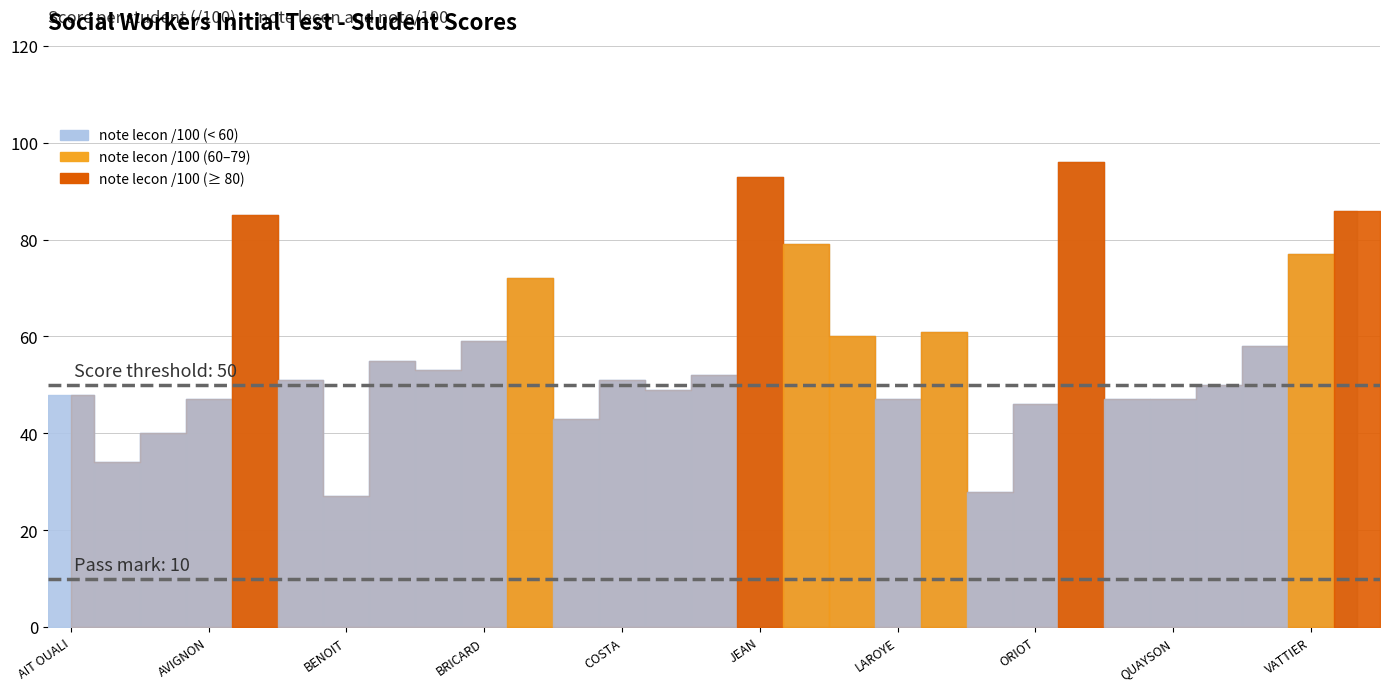

What is the minimum value for note lecon /100?

27